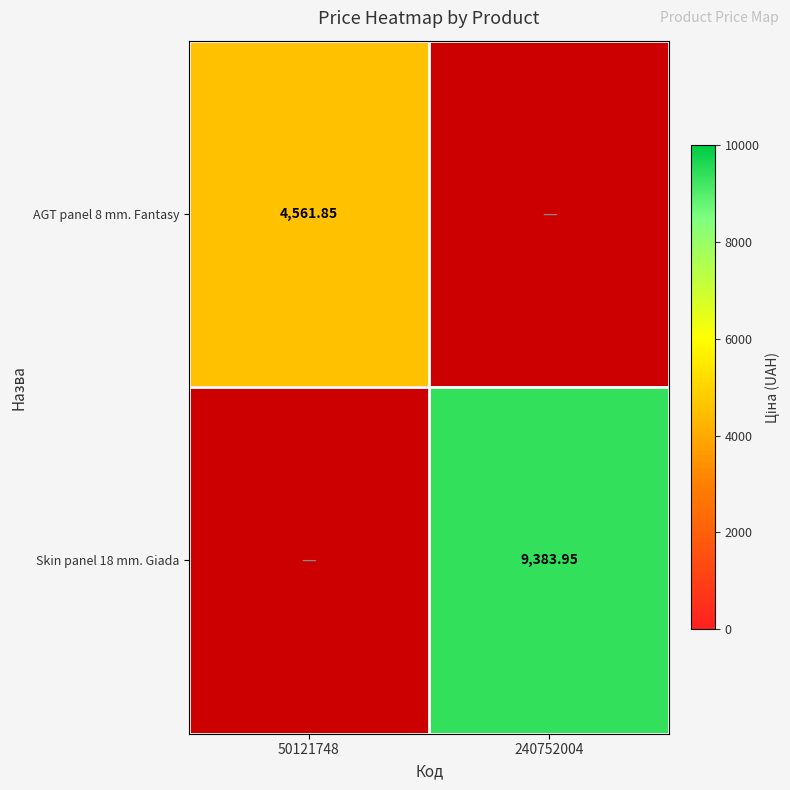

Which has a higher value, 50121748 or 240752004?

240752004